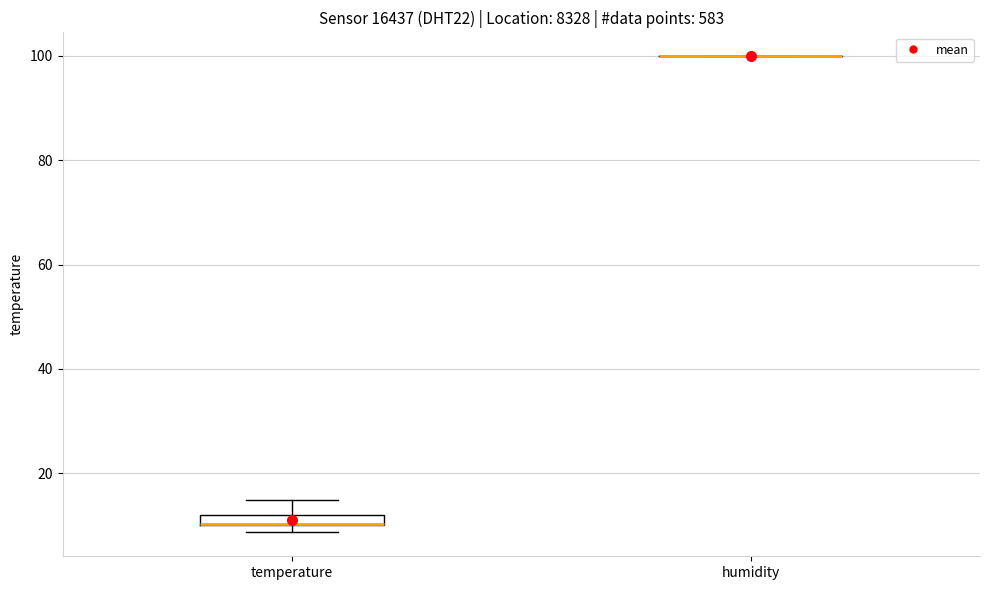

Where is the lower edge of the box for temperature on the y-axis? The values are not printed on the chart, so give them approximately, as read against the axis.

10